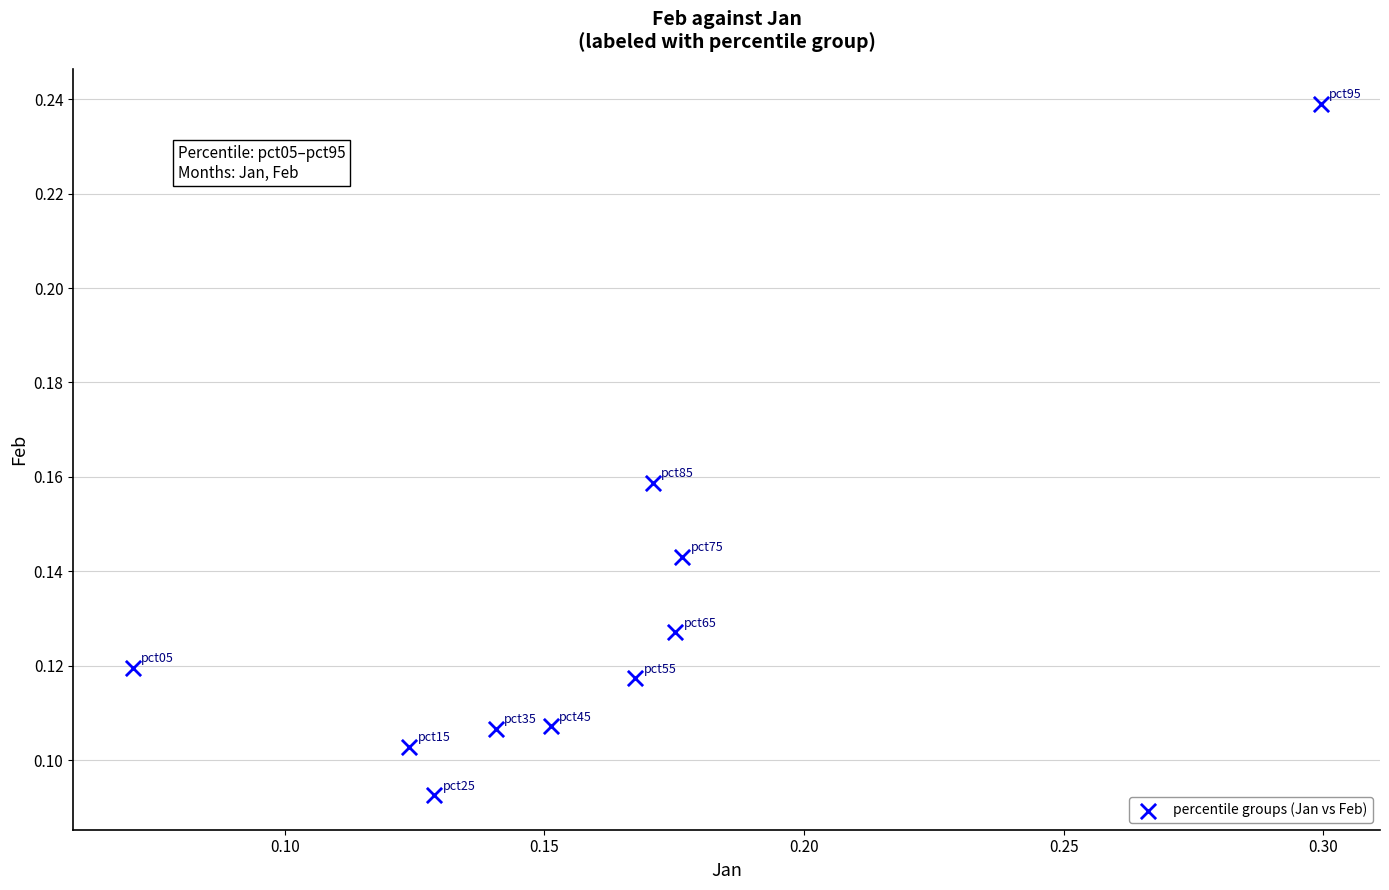

How many points are shown in the scatter plot?

10